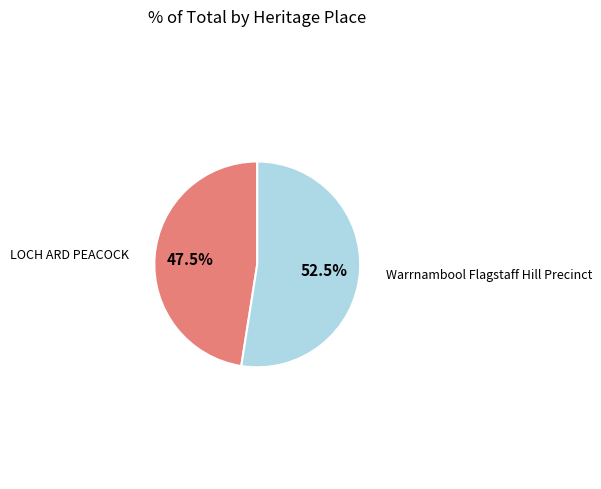

How many slices are in this pie chart?

2